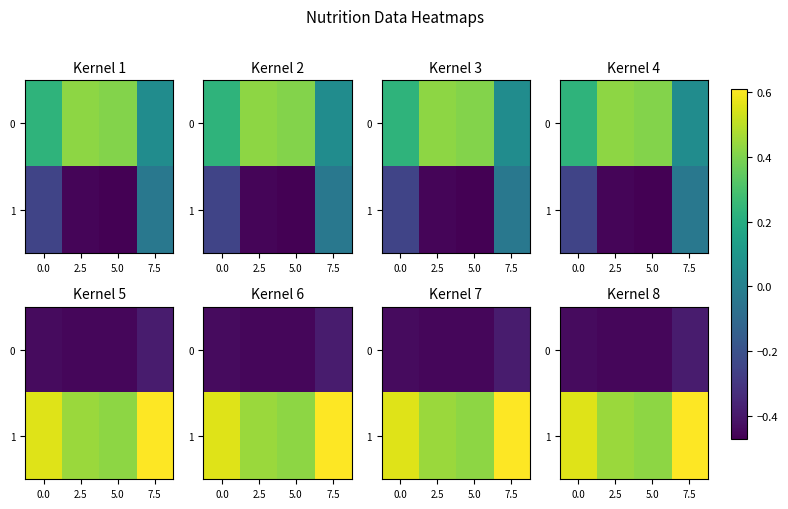

At which label is 1 closest to 0?

5.0